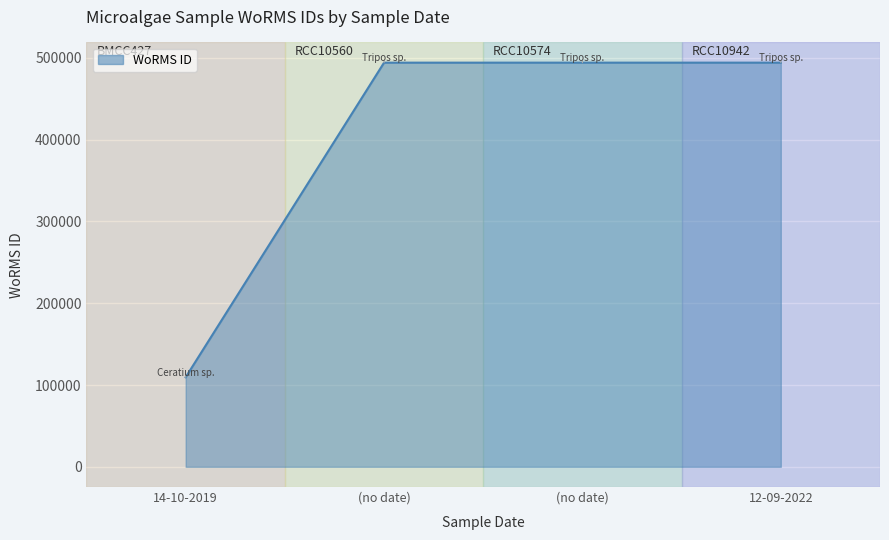

List the labels in order of value, smallest first.

14-10-2019, (no date), (no date), 12-09-2022